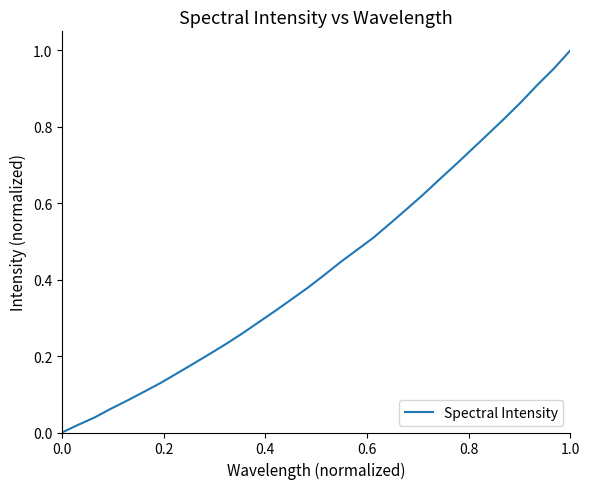

Is this an area chart (filled region under the line)?

No